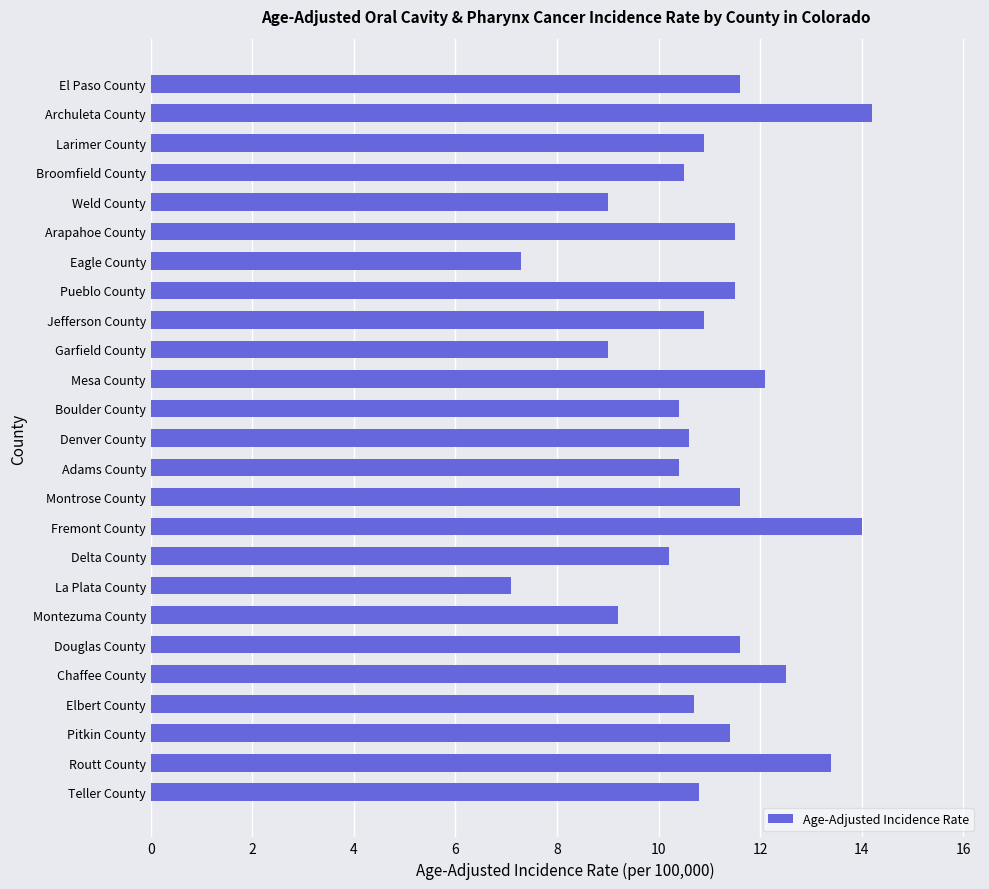

What is the label of the 10th bar from the top?

Garfield County